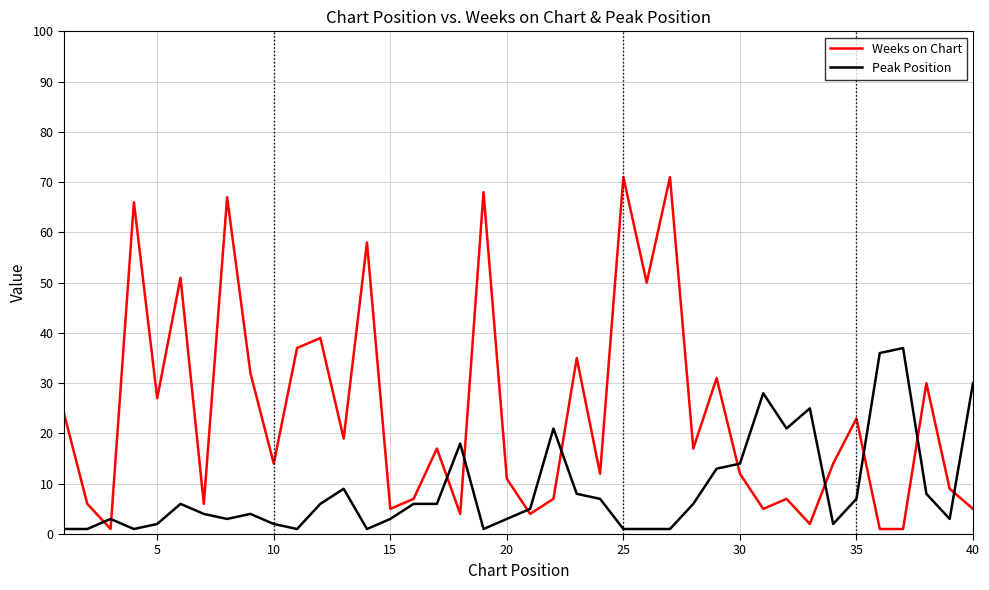

What is the sum of all Peak Position values?

355